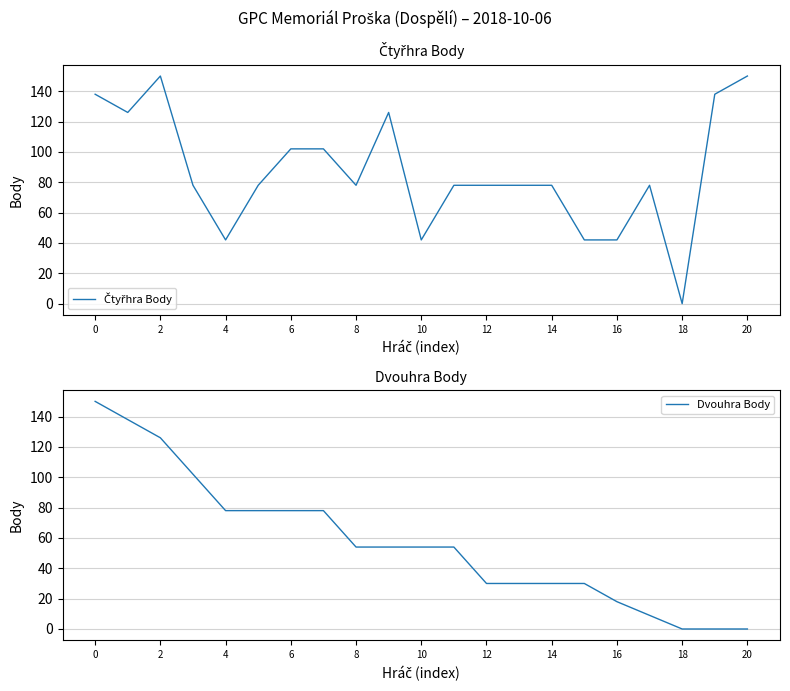

How many lines are shown in the chart?

2